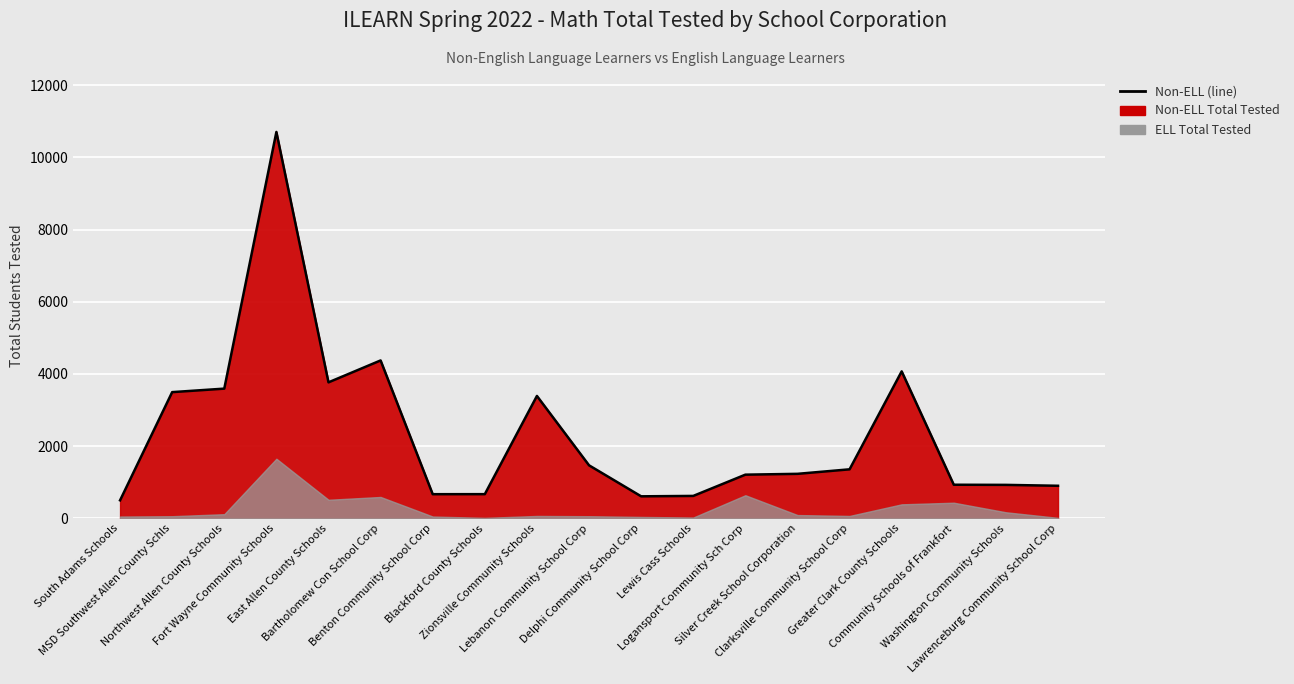

What is the sum of the values at Delphi Community School Corp and Greater Clark County Schools?

4678